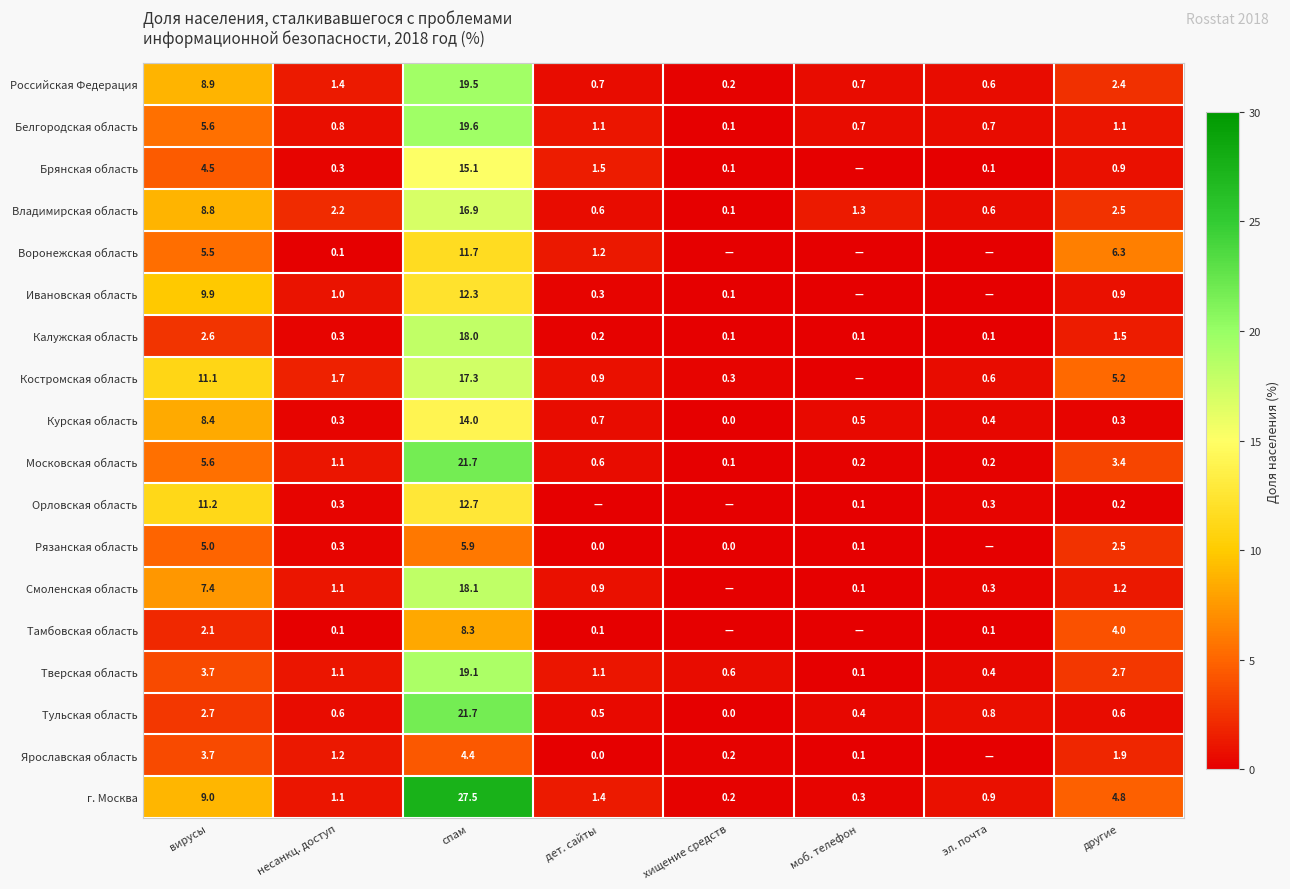

What is the average value of the Белгородская область series?

3.7